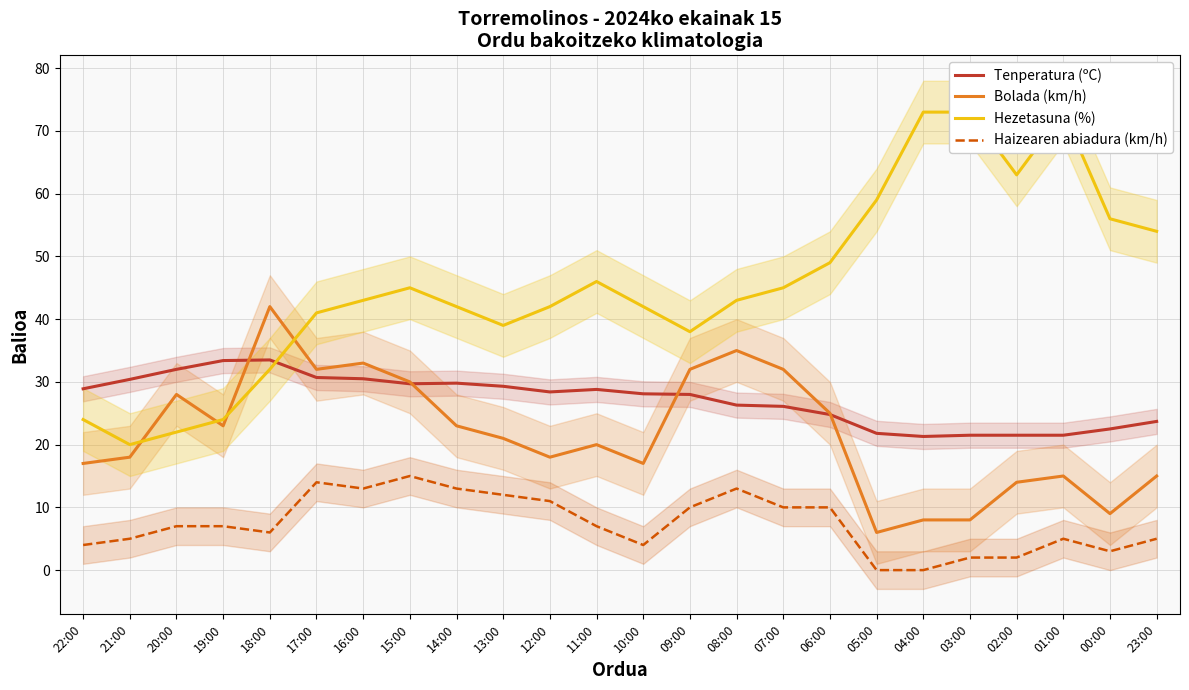

Is the value of Hezetasuna (%) at 18:00 greater than the value of Bolada (km/h) at 08:00?

No